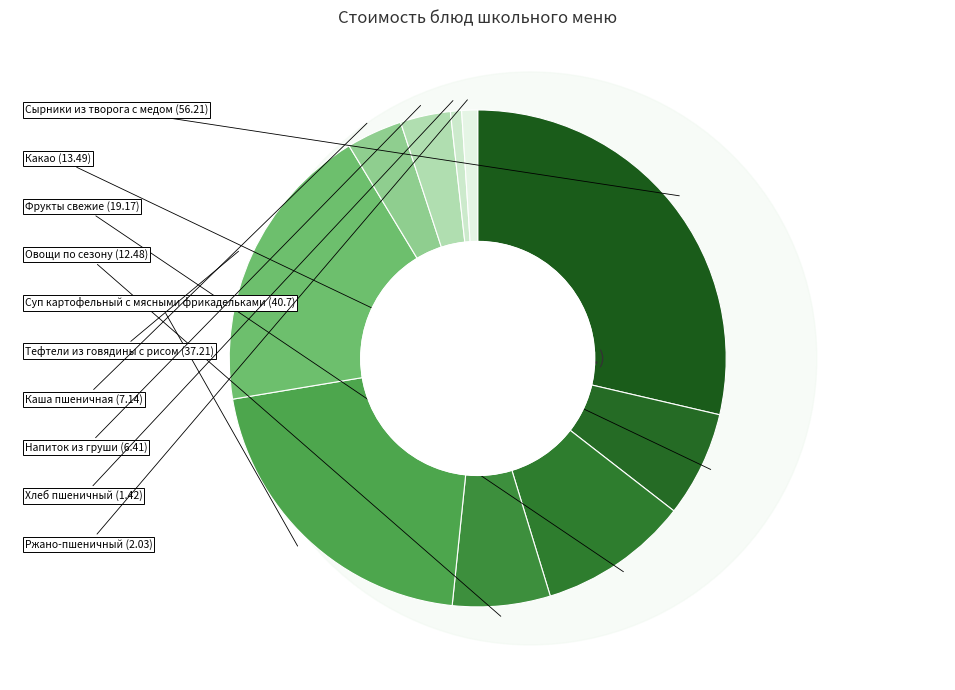

Which slice is the largest?

Сырники из творога с медом